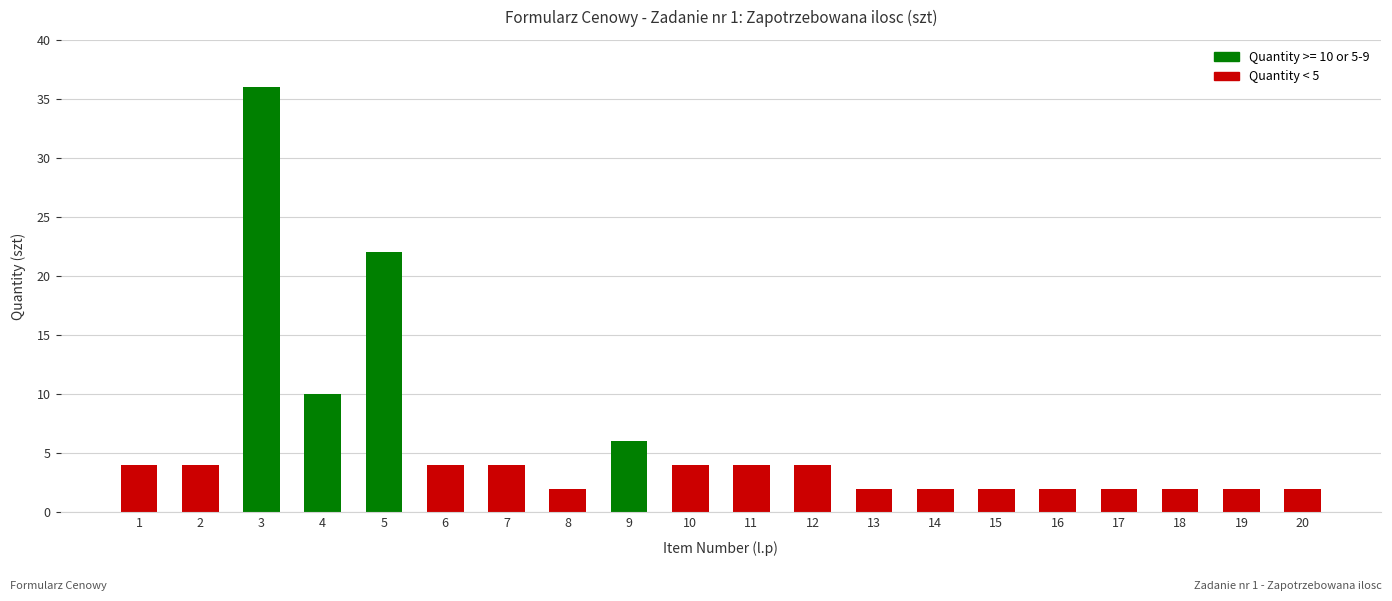

Read the value at 6, to the nearest 5.

5